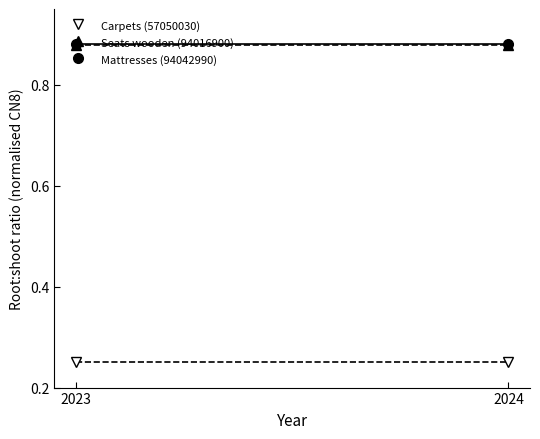

List the series in order of their peak value, lowest first.

Carpets (57050030), Seats wooden (94016900), Mattresses (94042990)